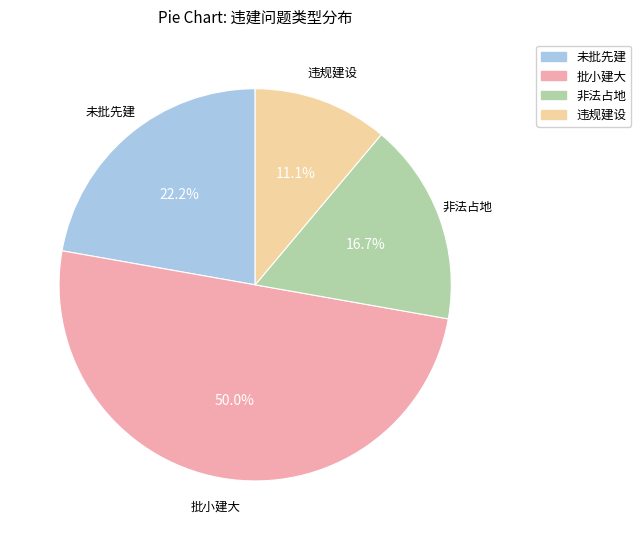

Rank the categories by value from highest to lowest.

批小建大, 未批先建, 非法占地, 违规建设